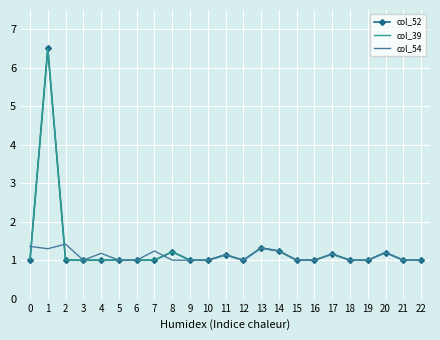

What are all the series names shown in the legend?

col_52, col_39, col_54